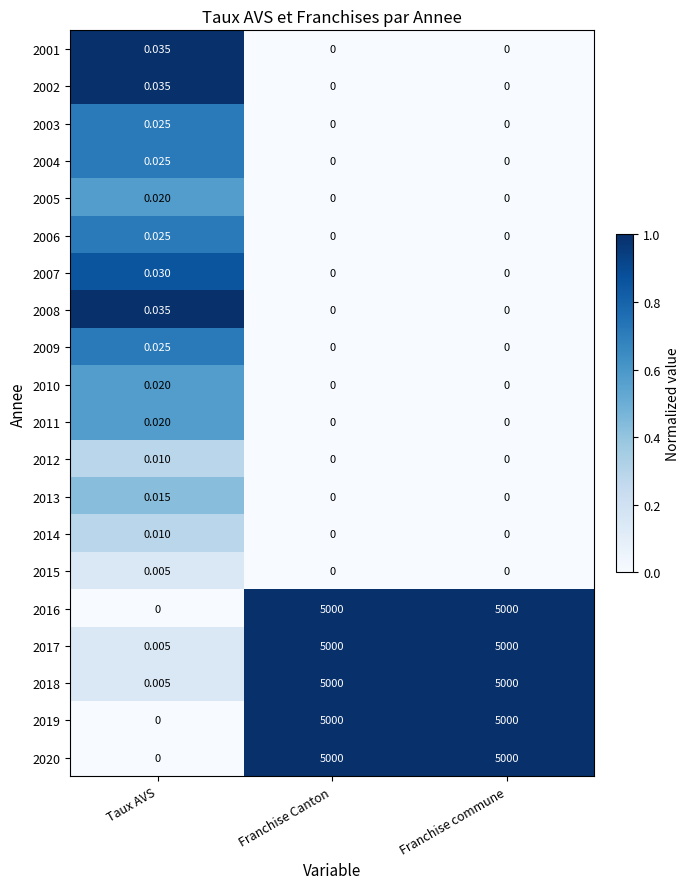

Which category has the highest value in the 2011 series?

Taux AVS